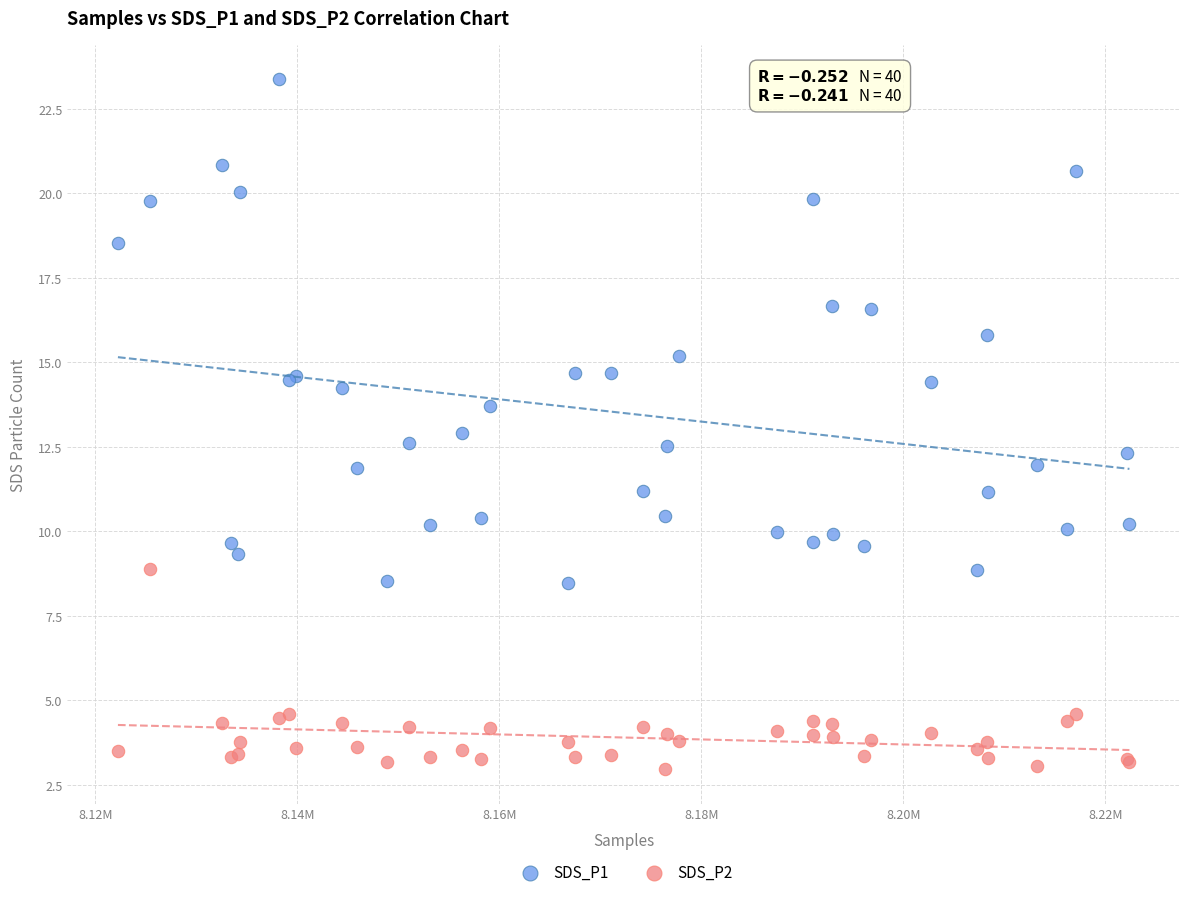

Which series reaches the maximum Y coordinate?

SDS_P1